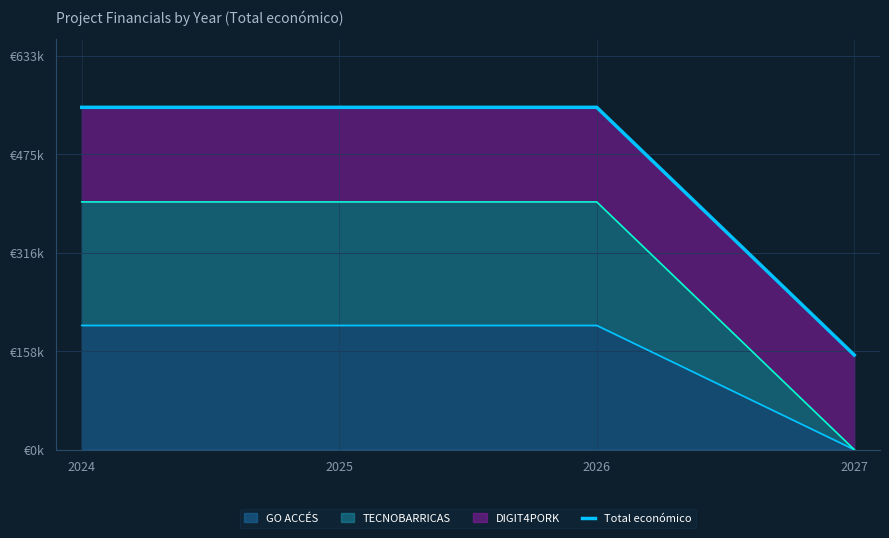

What is the approximate value at 2026?

551022.5